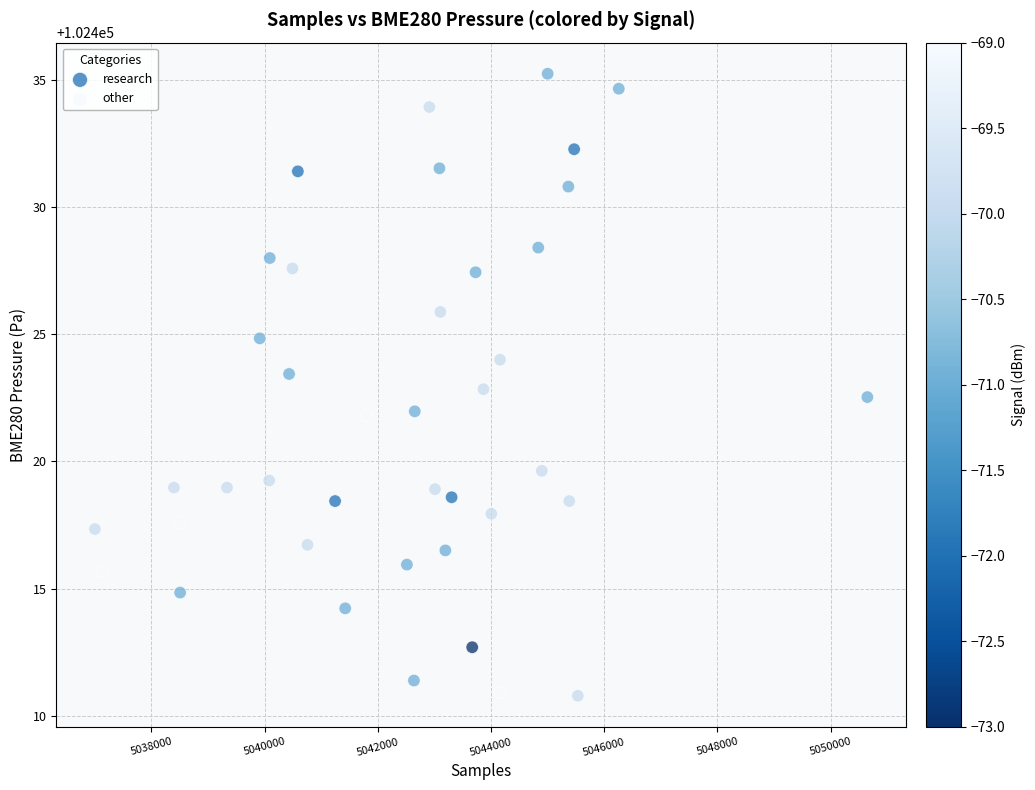

Which series contains the lowest Y value?

research